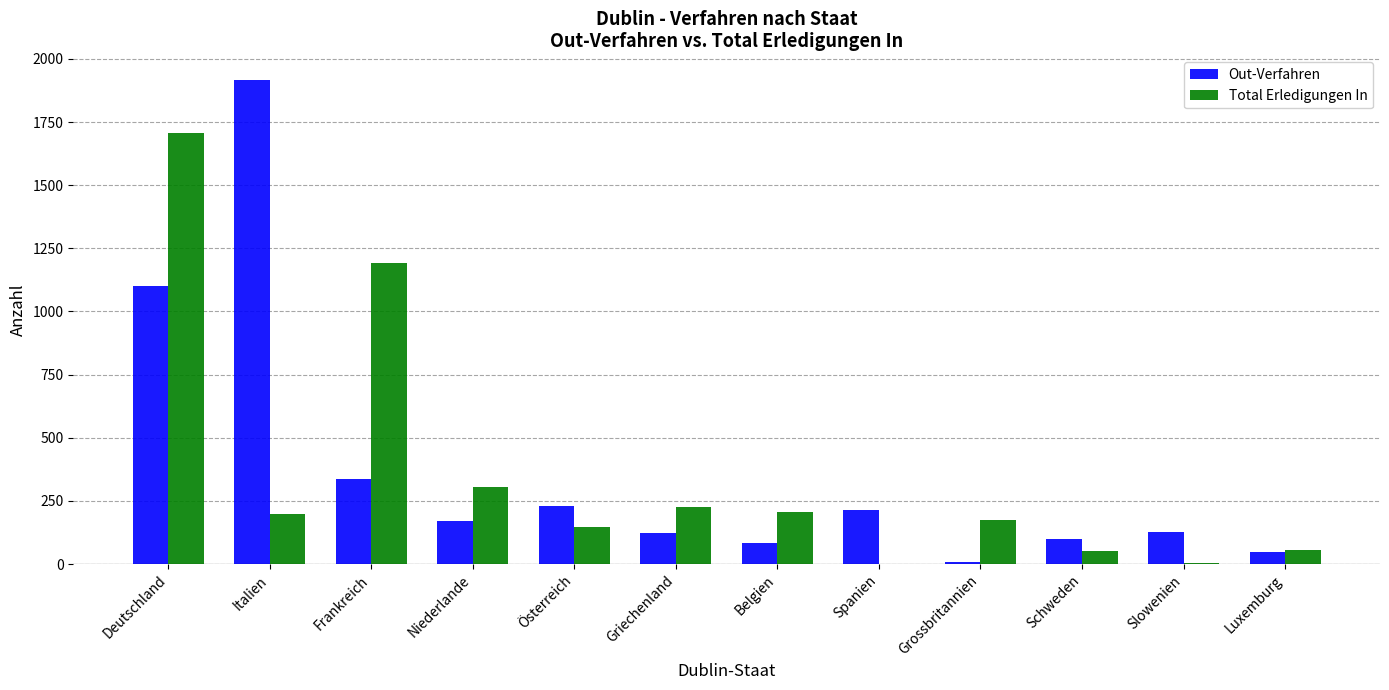

What is the sum of all Total Erledigungen In values?

4266